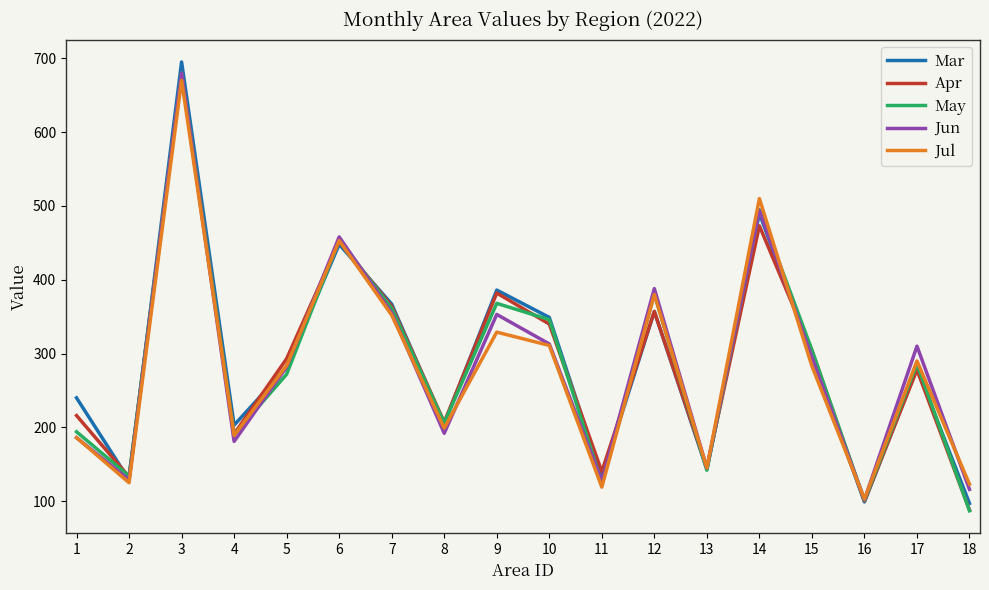

True or false: Jun has a value of 192 at 8.

True